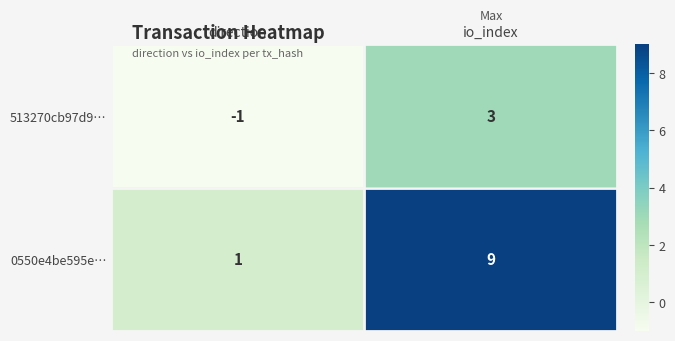

Reading left to right, list all the values displayed in this chart.

513270cb97d9…: -1	3
0550e4be595e…: 1	9